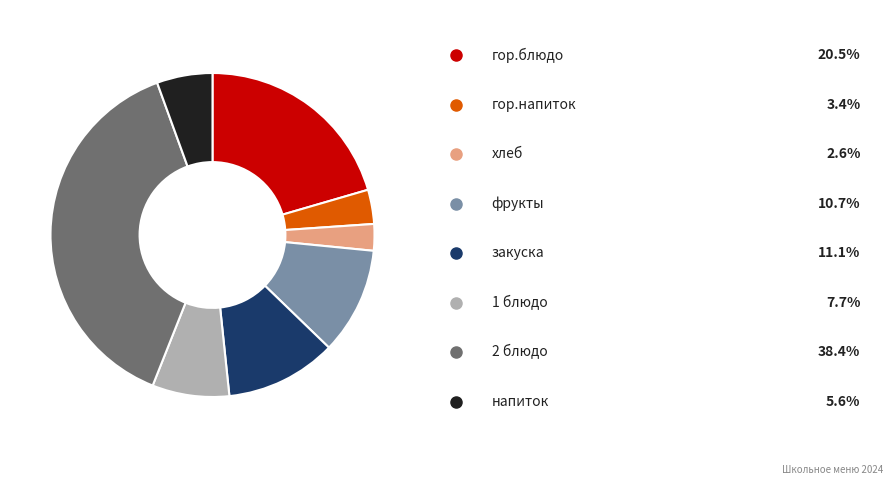

Is there any slice that represents more than half of the pie?

No